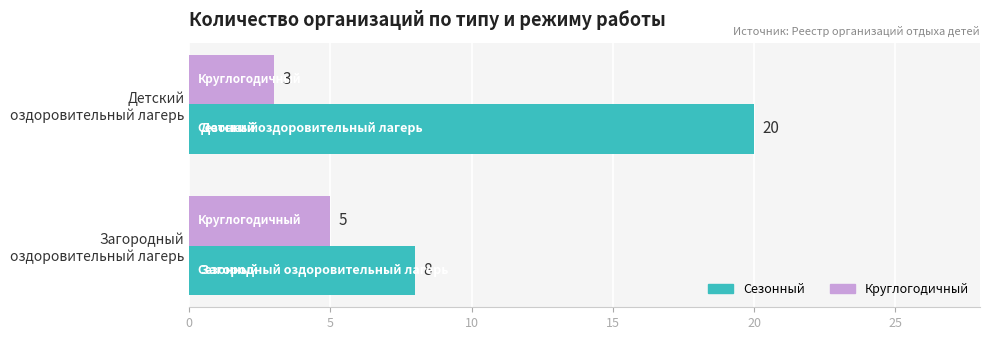

Which series has the largest range (max minus min)?

Сезонный